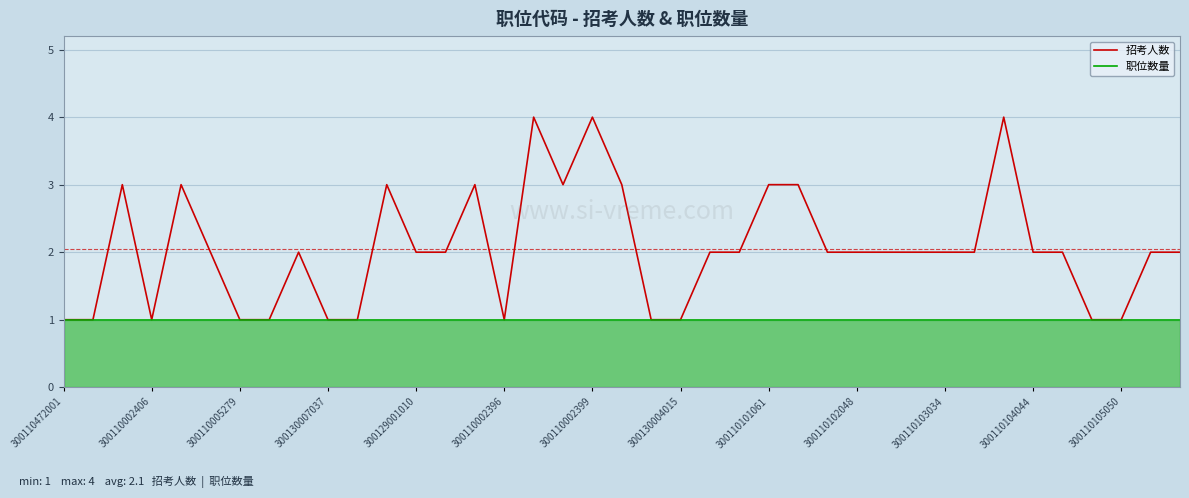

What is the highest value of the 招考人数 series?

4